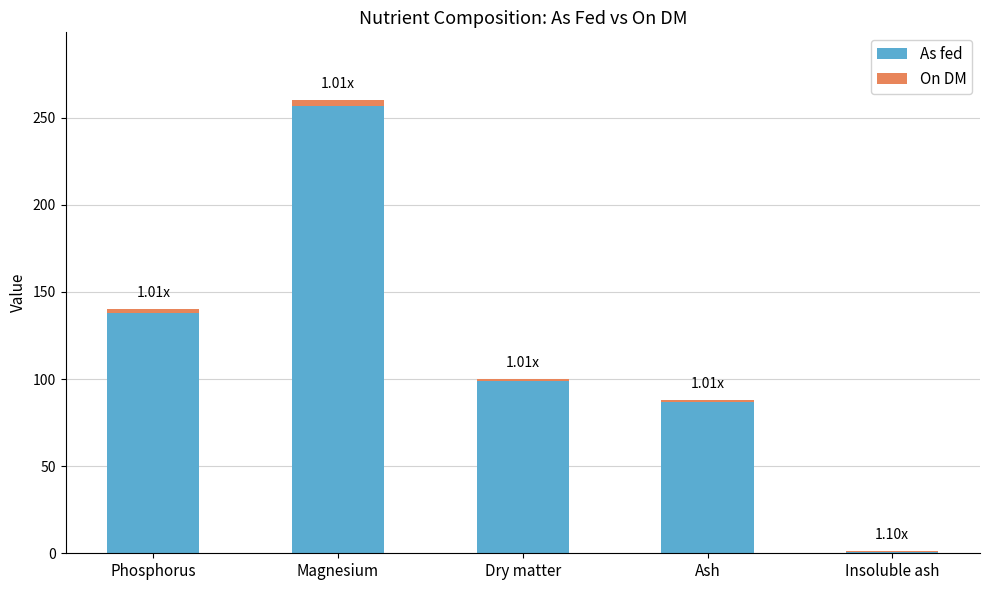

At which label does As fed reach its peak?

Magnesium